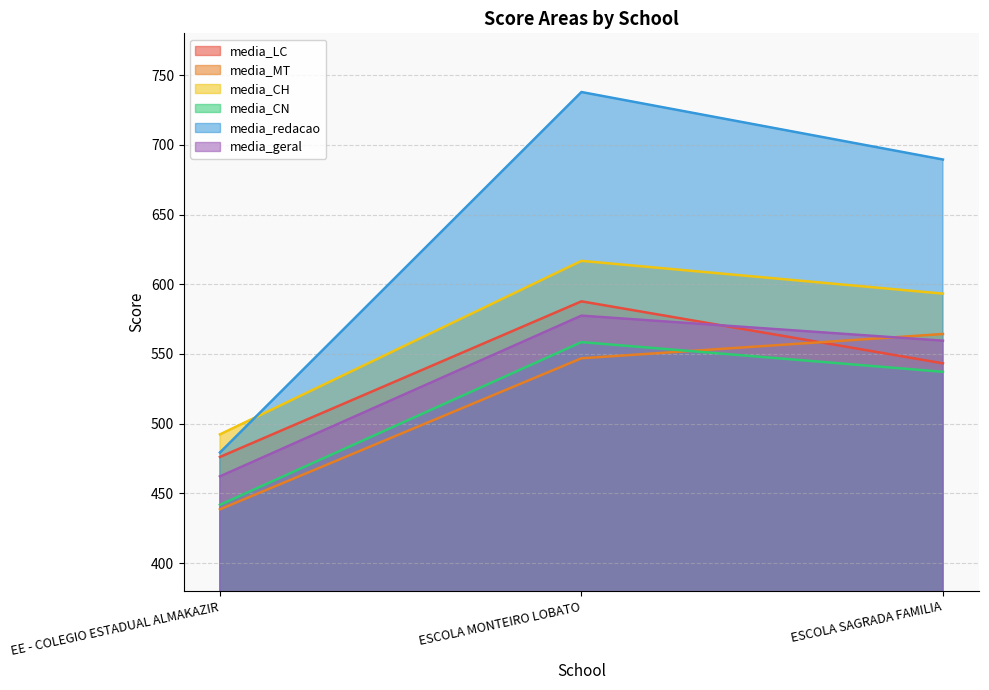

What is the difference between the maximum and minimum values in the media_CN series?

116.7